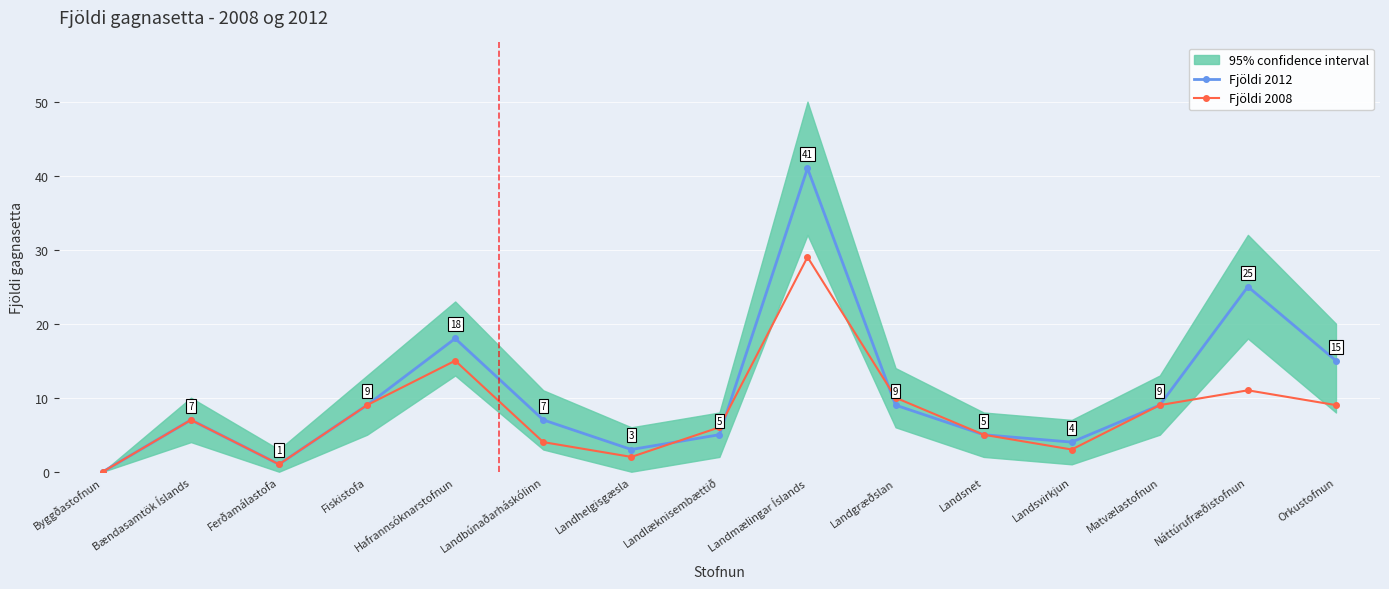

What position from the left is Hafrannsóknarstofnun?

5